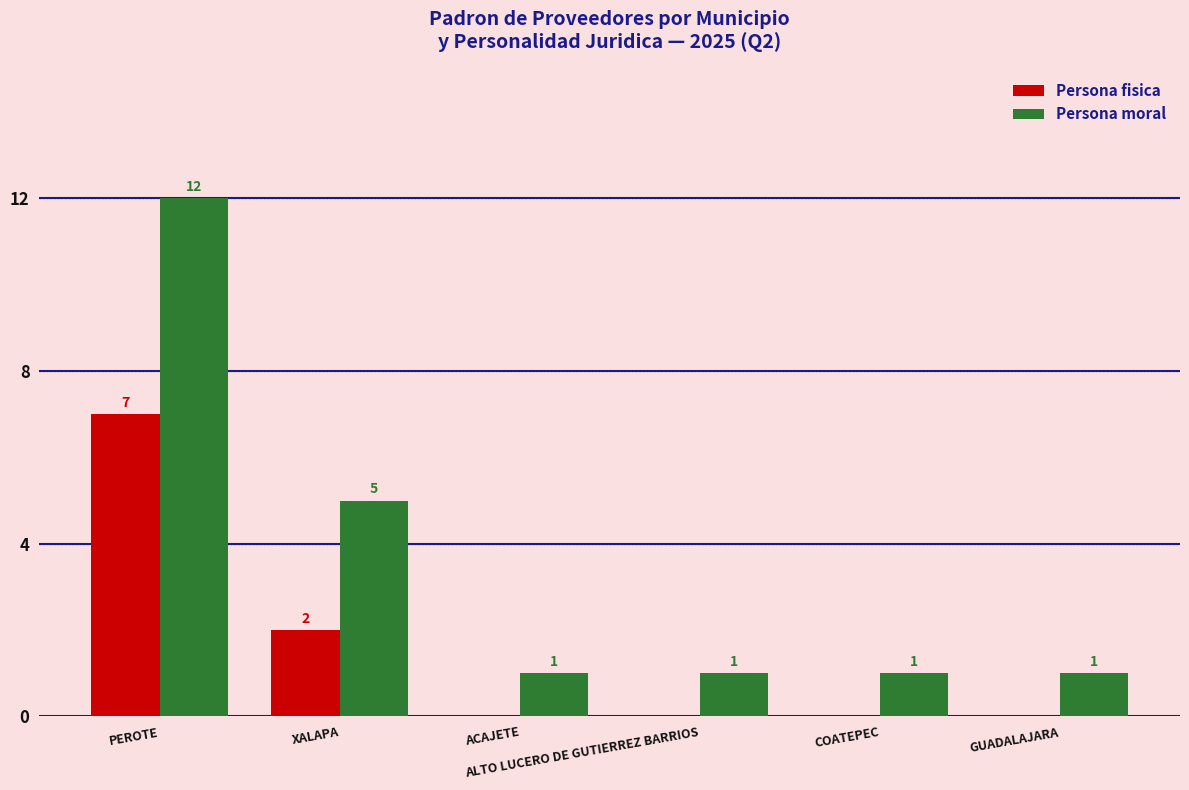

Is it true that Persona fisica equals 0 at ACAJETE?

True